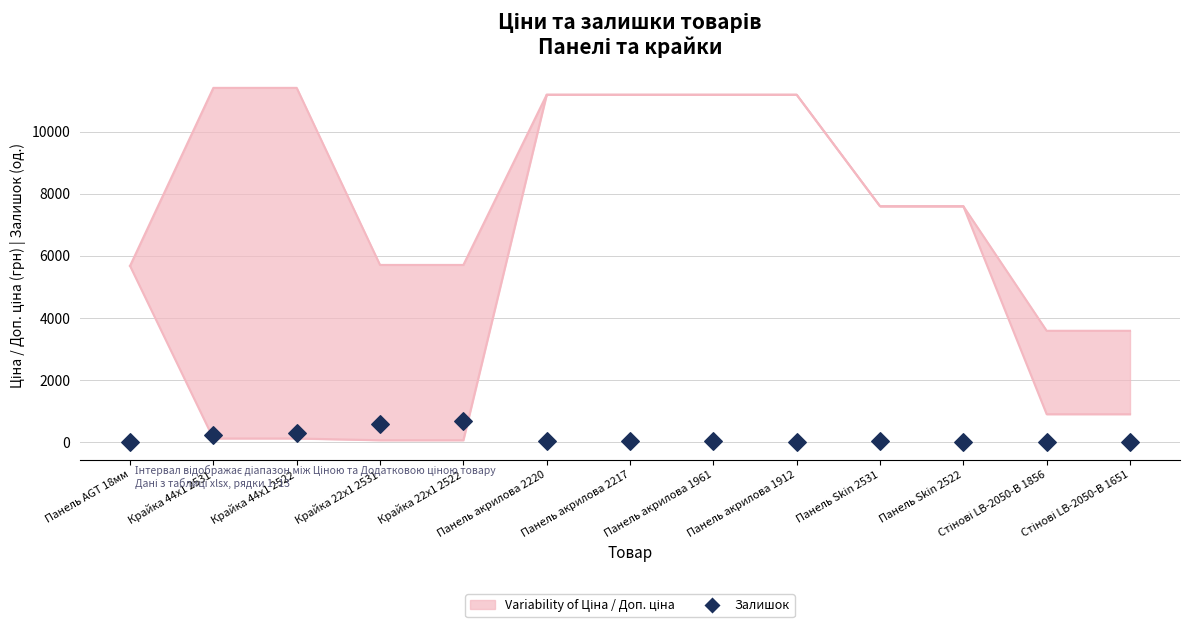

Approximately how many times larger is the value at Панель акрилова 1912 compared to Панель акрилова 1961?

0.9